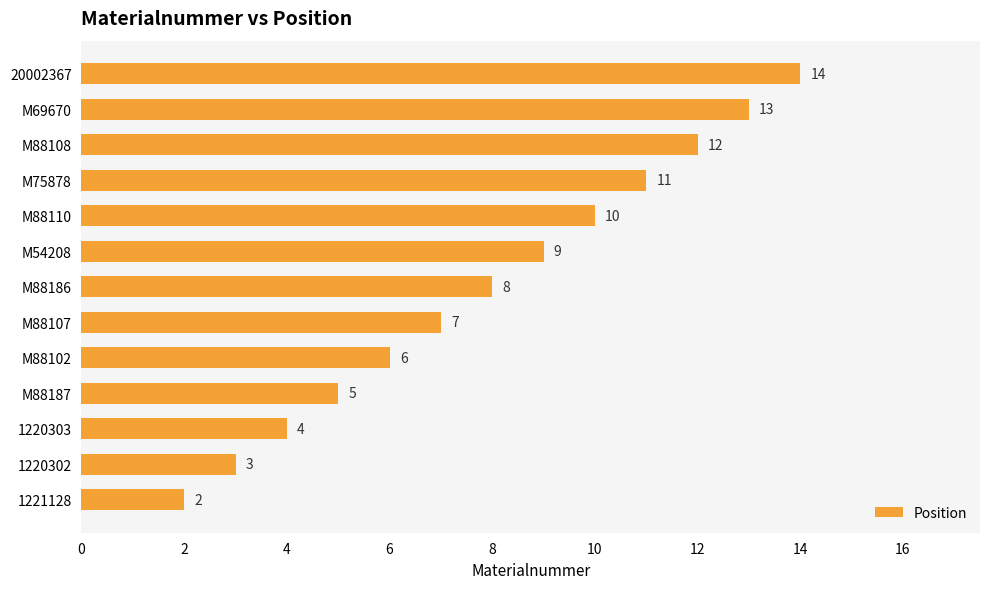

What is the change in value from 1221128 to M88107?

+5